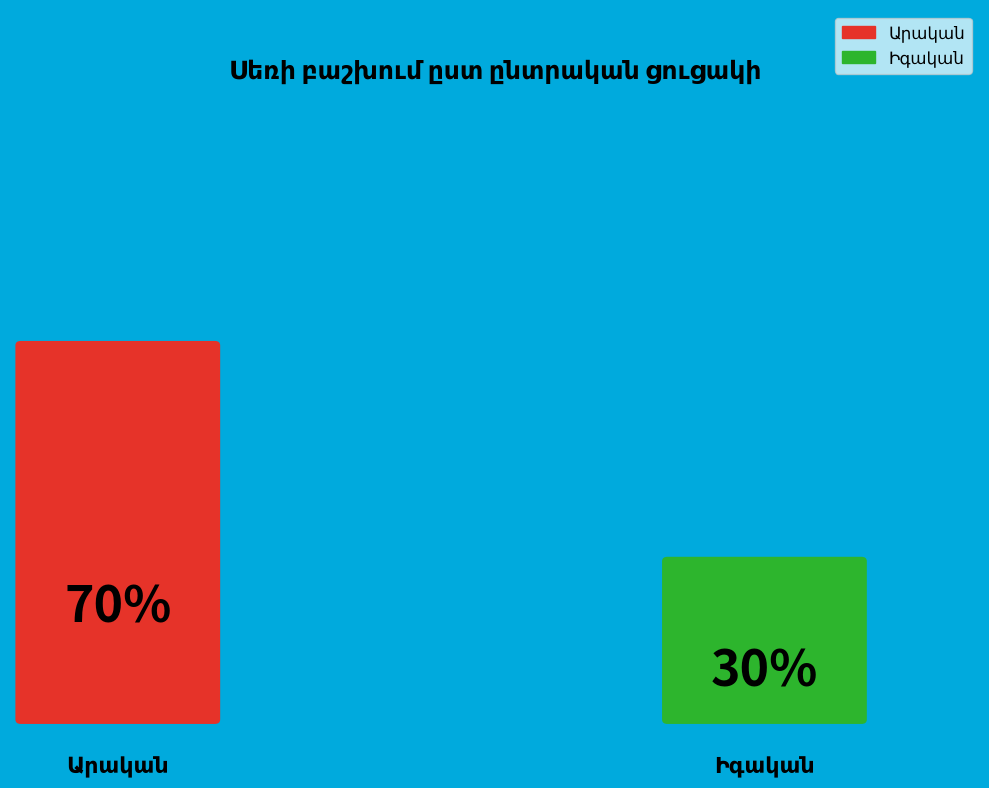

What is the largest slice in the pie chart?

Արական